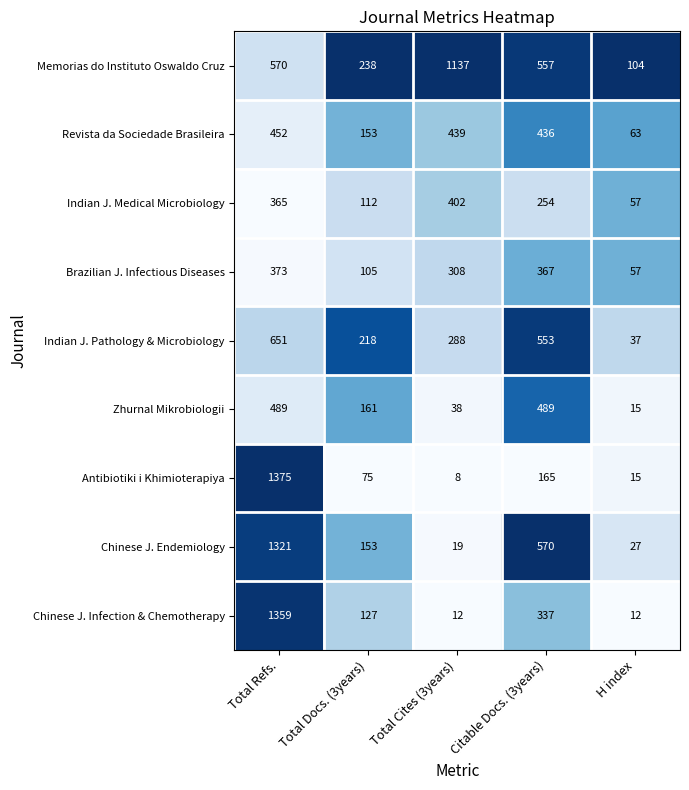

Which series has the largest total across all categories?

Memorias do Instituto Oswaldo Cruz